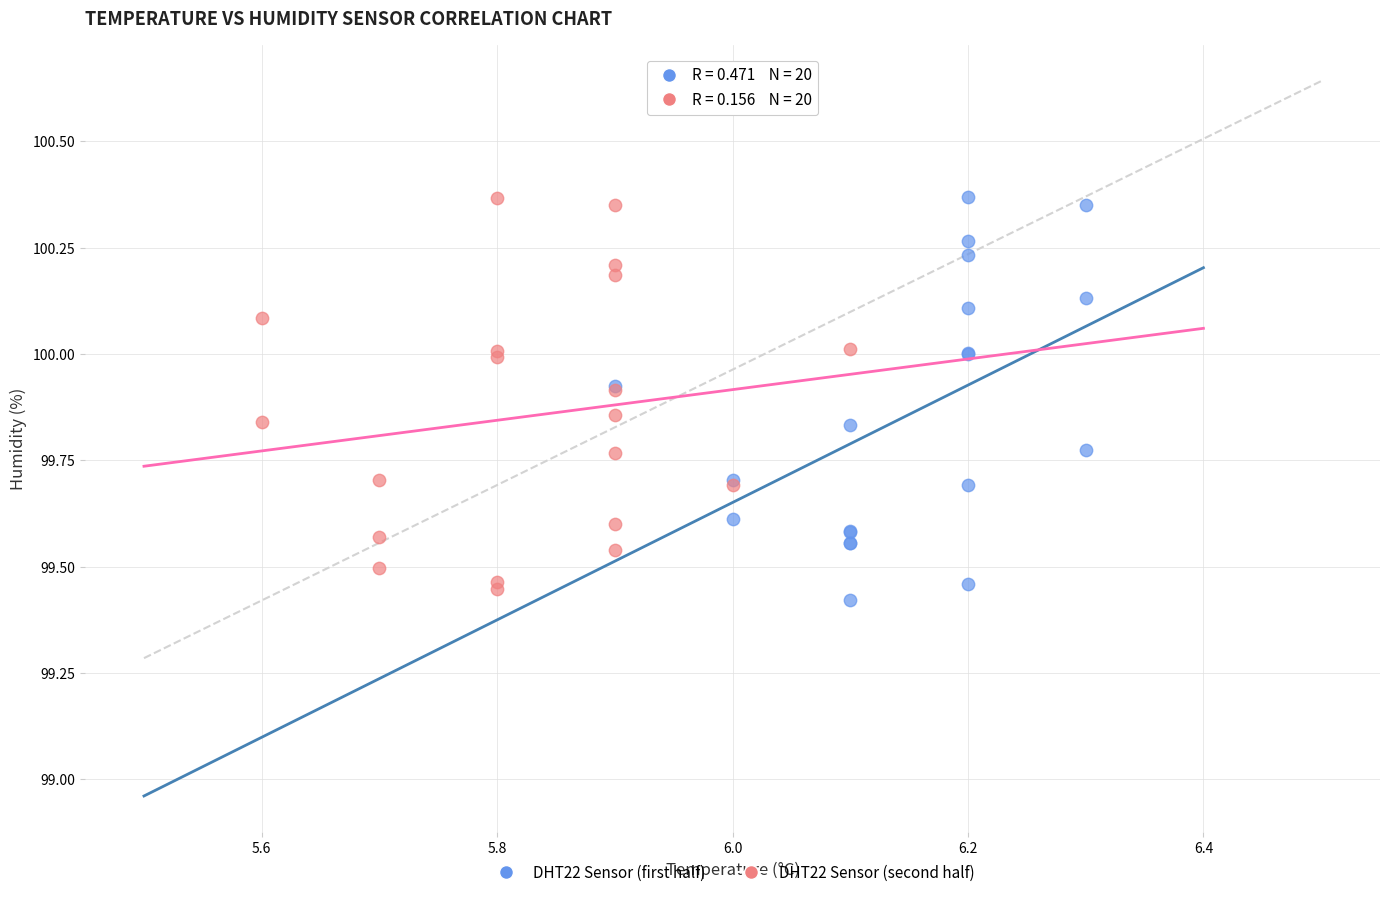

Which series has the widest spread of Y values?

DHT22 Sensor (first half)